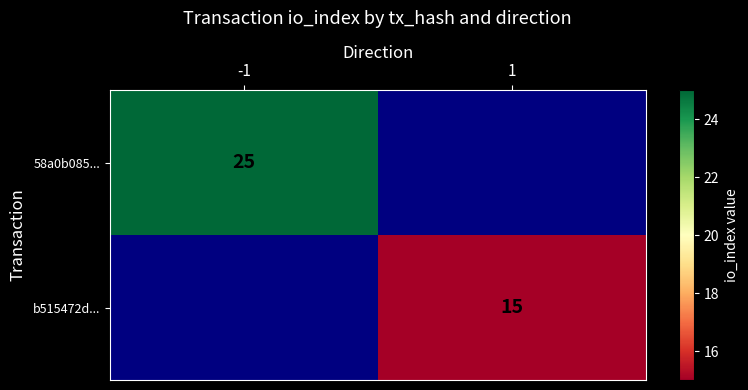

True or false: 58a0b085... has a value of 25 at -1.

True